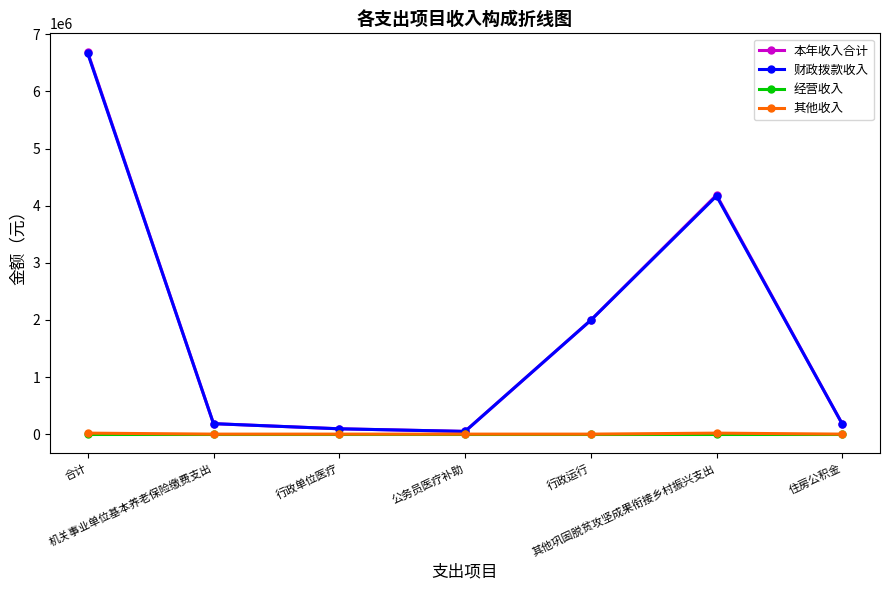

What is the greatest value displayed?

6683543.9